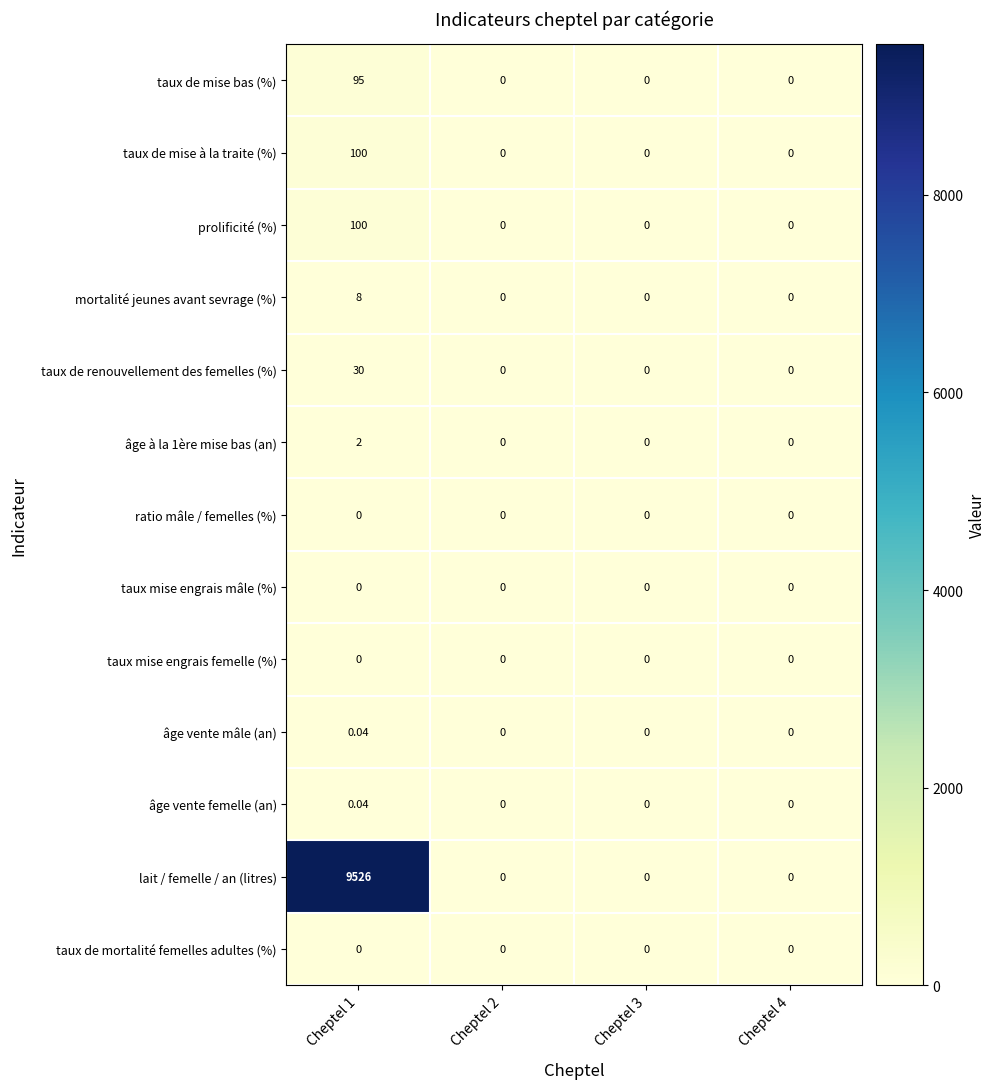

Which series has the largest range (max minus min)?

lait / femelle / an (litres)